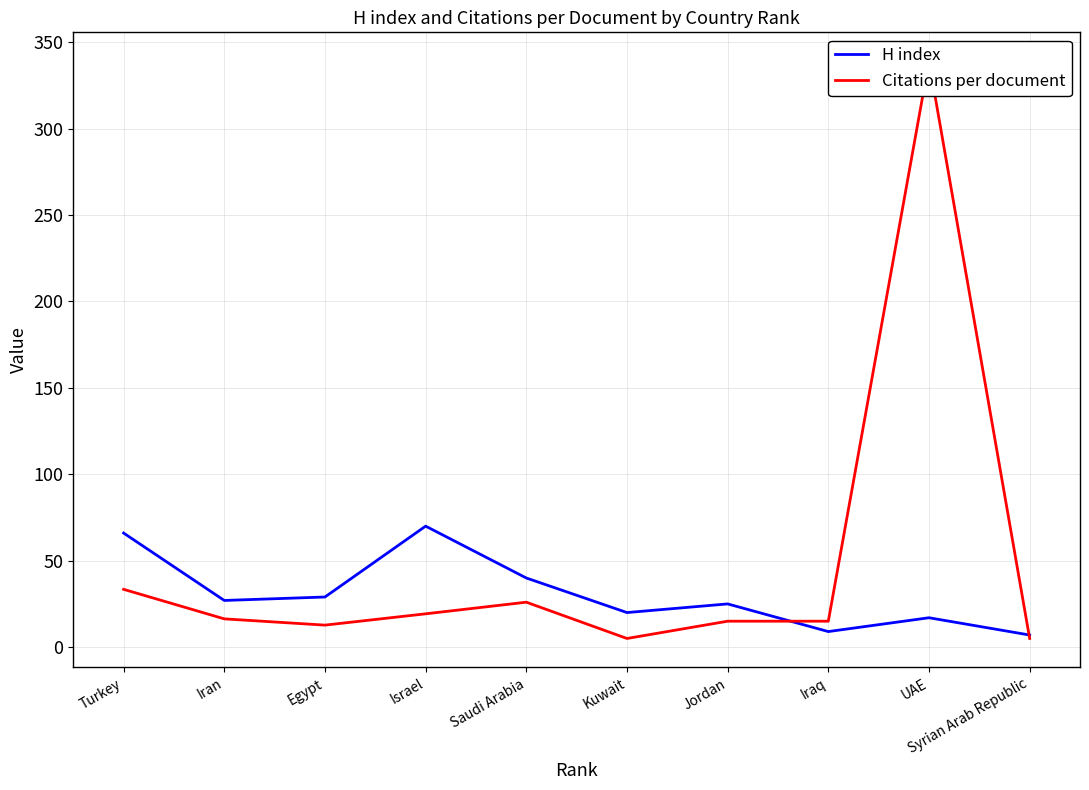

What is the difference between the highest and lowest values at Kuwait?

15.0